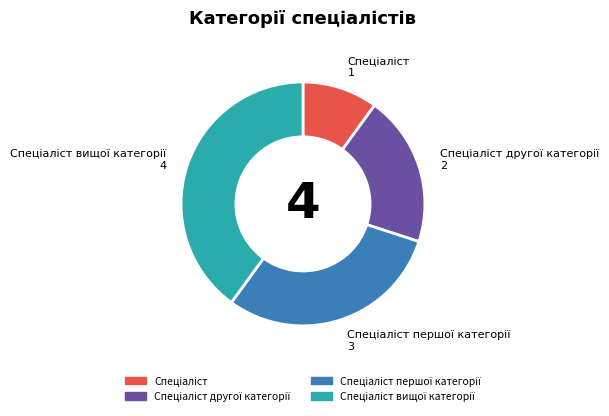

Is there a majority slice in this chart?

No